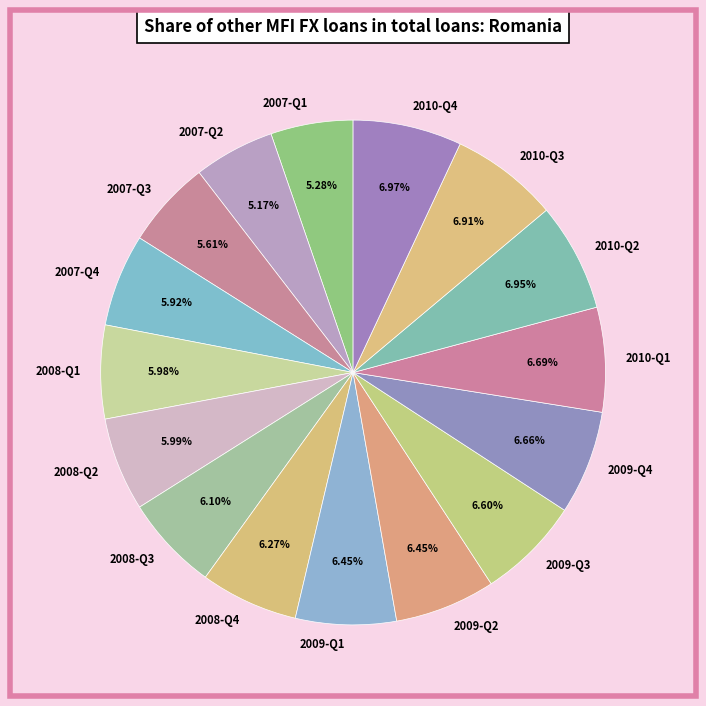

To the nearest percent, what is the difference between the largest and smallest slice percentages?

2%